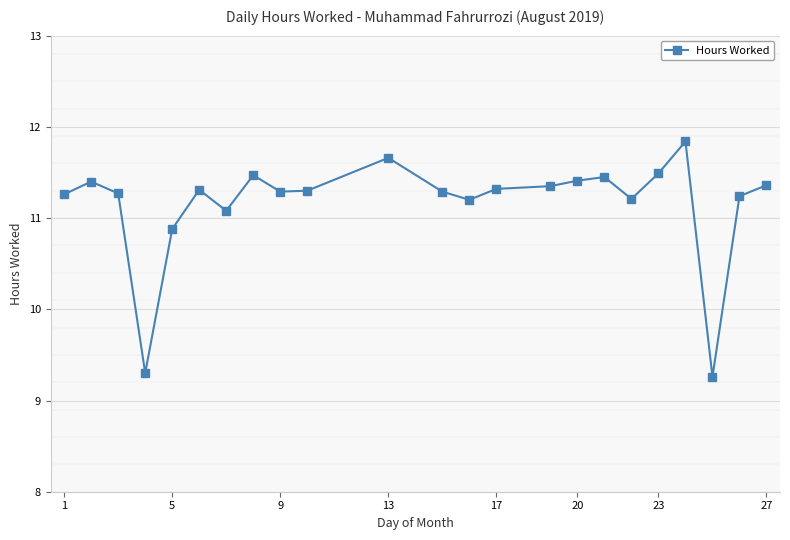

What is the difference between the maximum and minimum values?

2.6